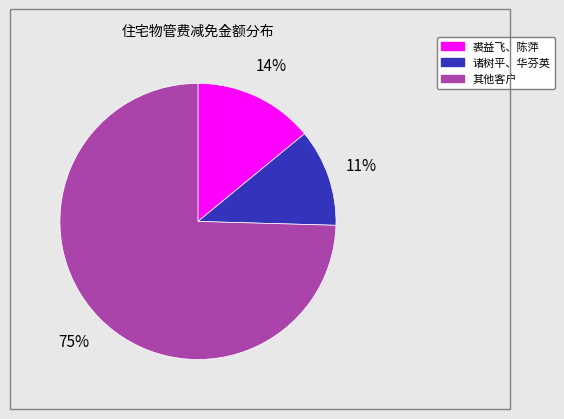

To the nearest percent, what is the average slice percentage?

33%